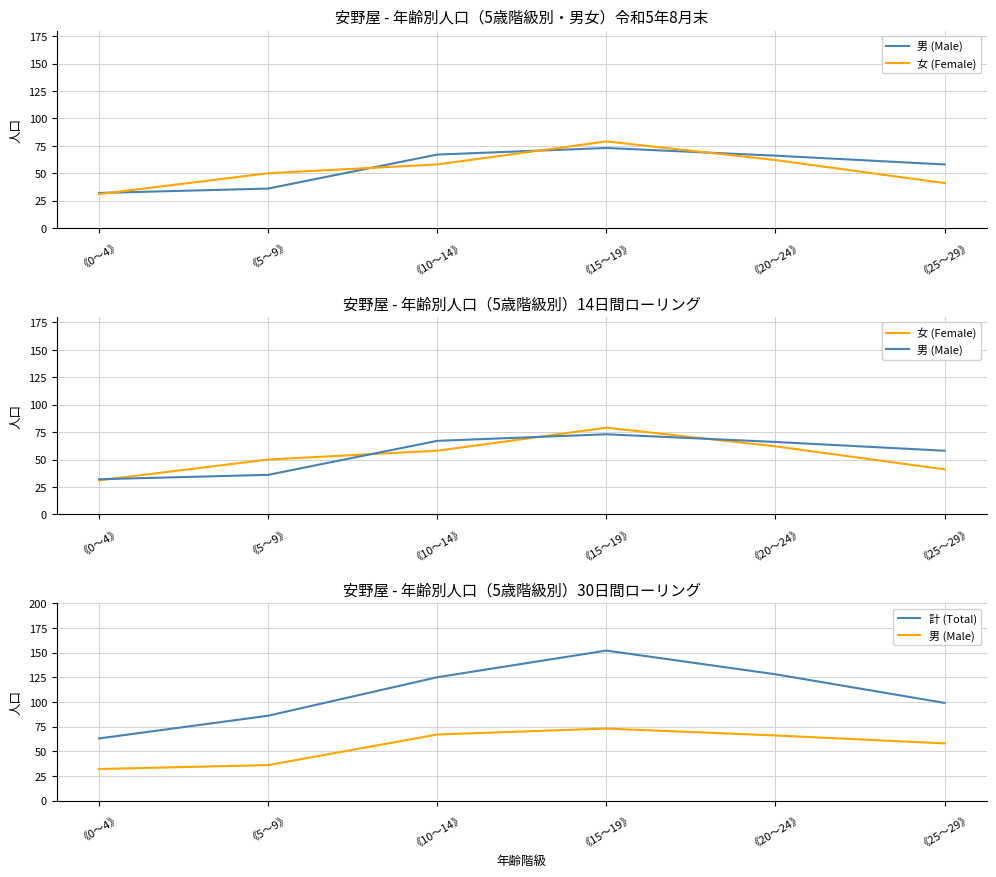

True or false: 男 (Male) has a value of 62 at 《5～9》.

False